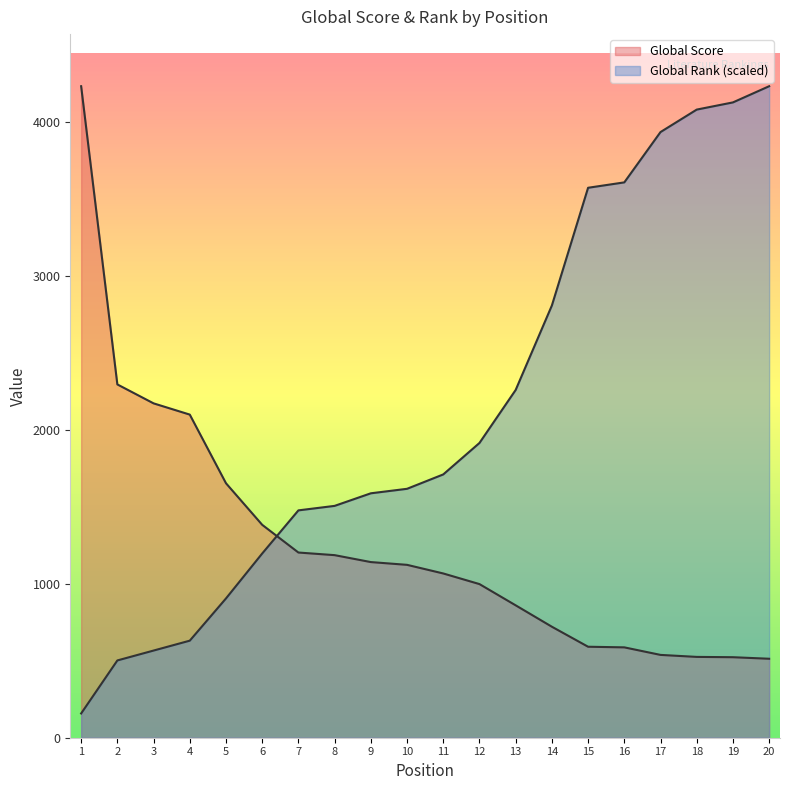

True or false: Global Score has a value of 1141.0 at 9.

True